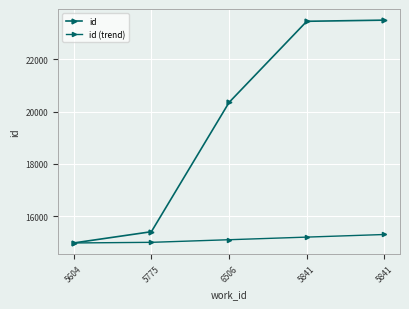

True or false: id (trend) and id cross at least once.

False